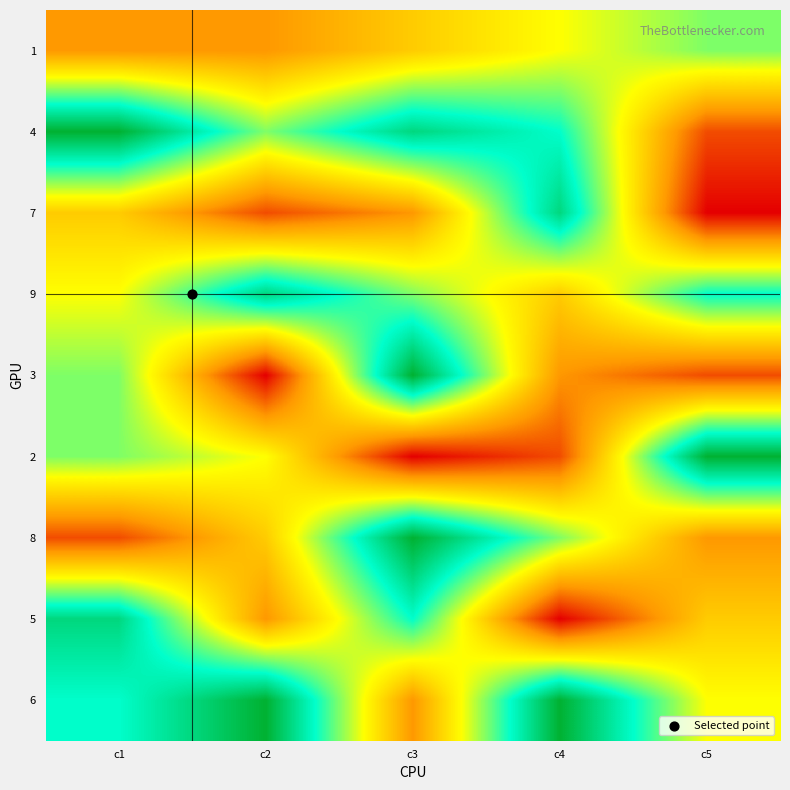

At which category is the sum across all series the highest?

c1